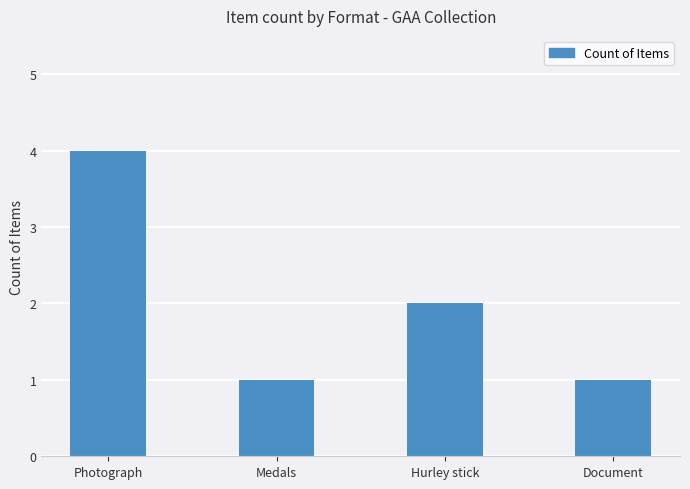

How many bars are there in total?

4